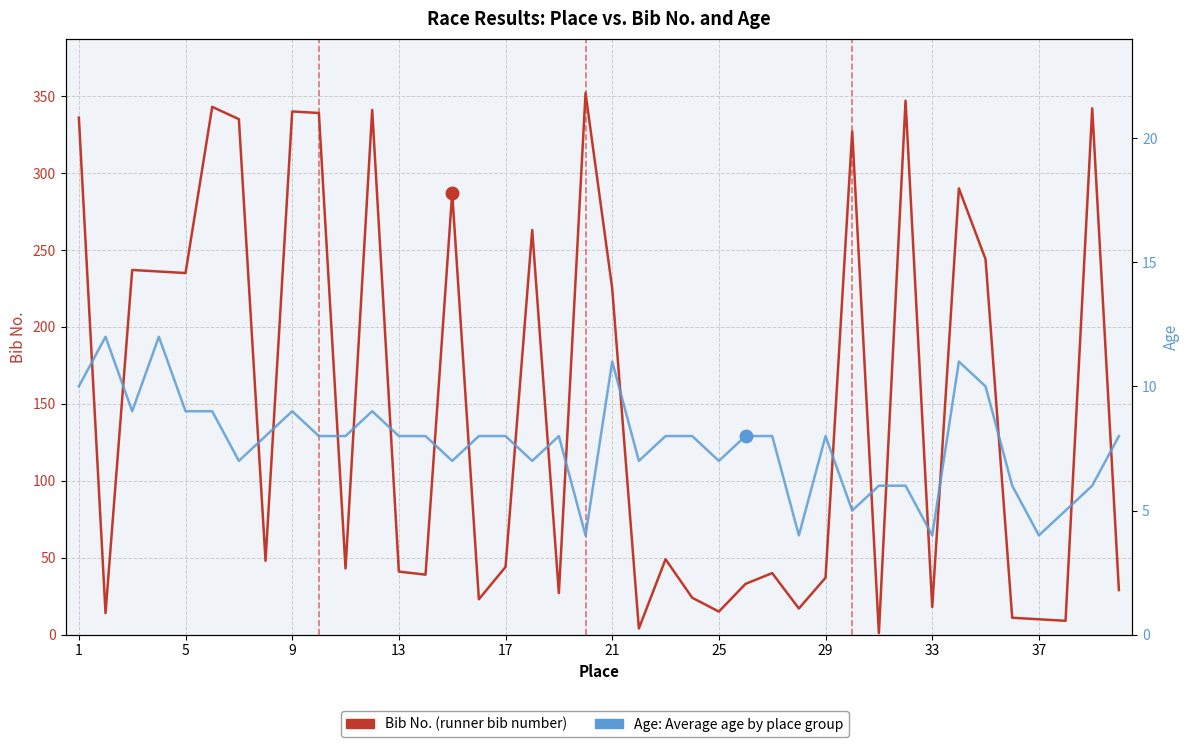

Which has a higher value, 37 or 25?

25